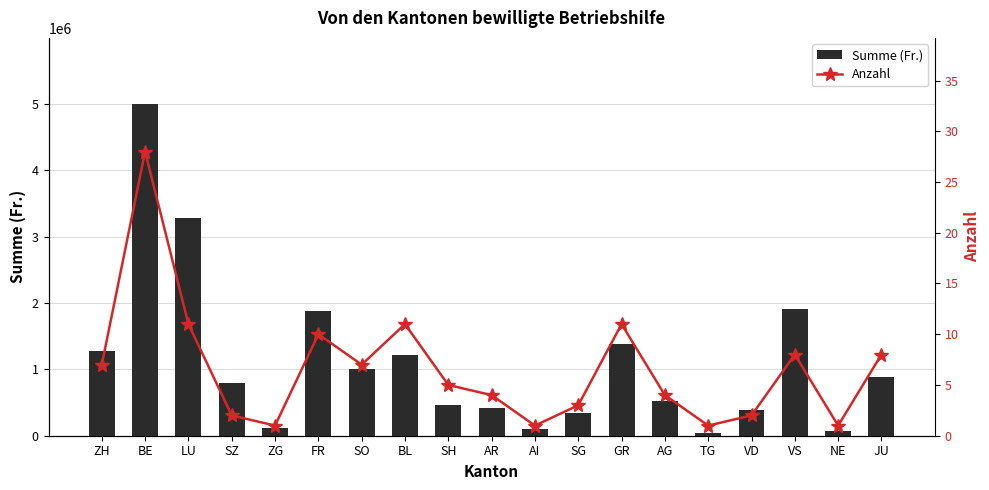

What is the sum of the Anzahl values at AR and GR?

15